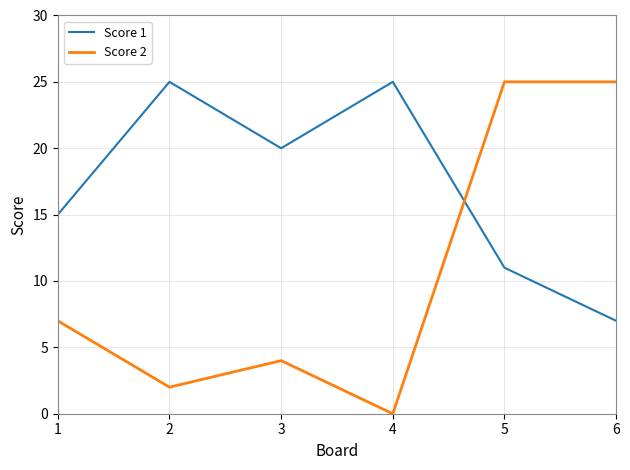

What is the difference between the second highest and minimum values in the Score 1 series?

18